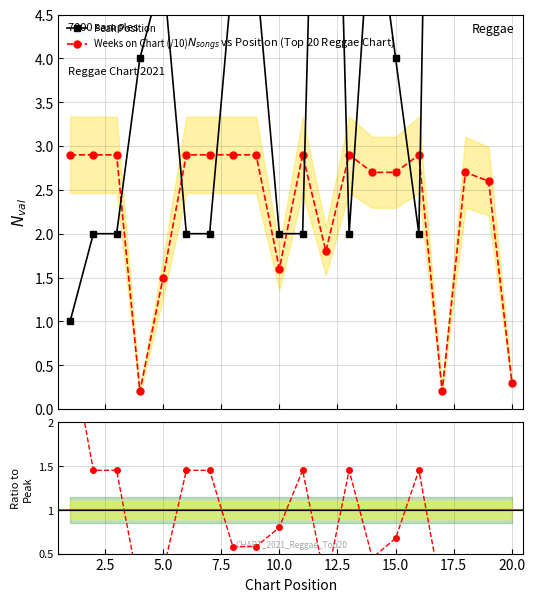

What is the value of the Weeks on Chart (/10) point at the 18th from the left?

2.7